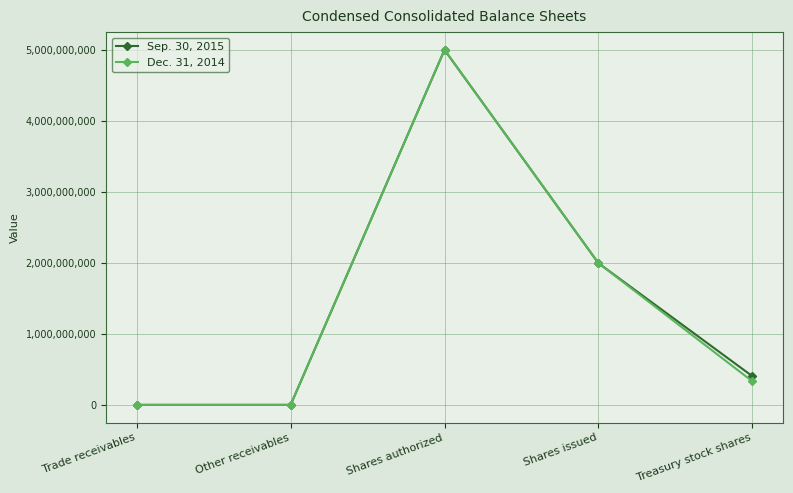

What is the sum of all Sep. 30, 2015 values?

7401884685